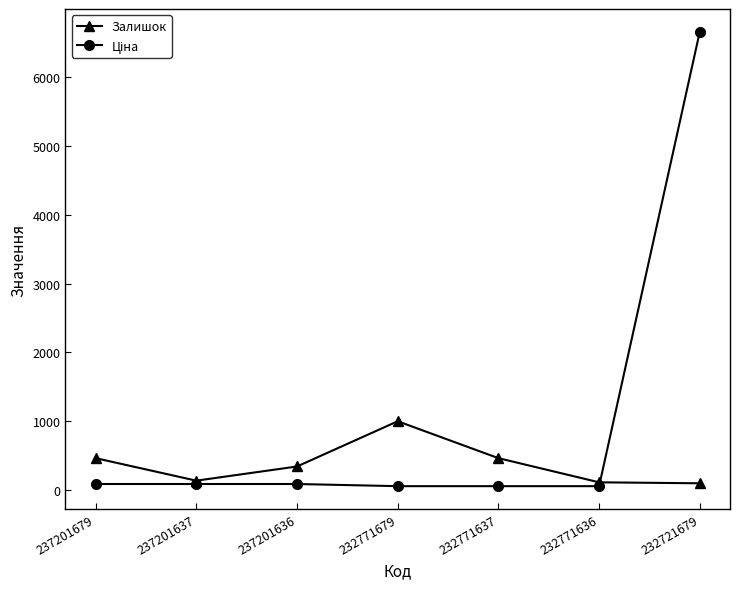

What is the difference between the Залишок values at 232771636 and 237201637?

24.0